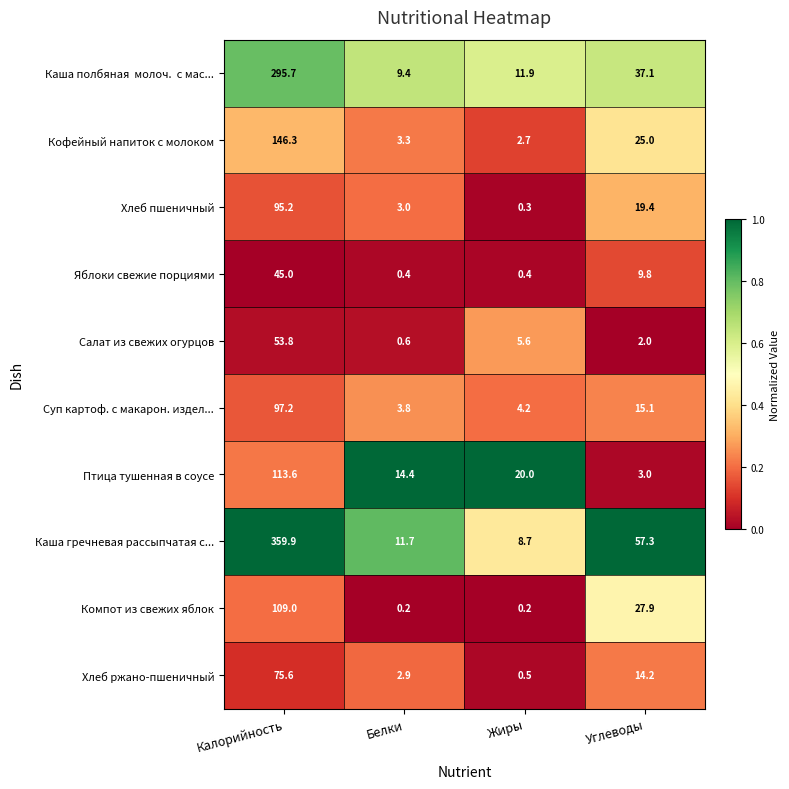

What is the total value across all series at Калорийность?

1391.3